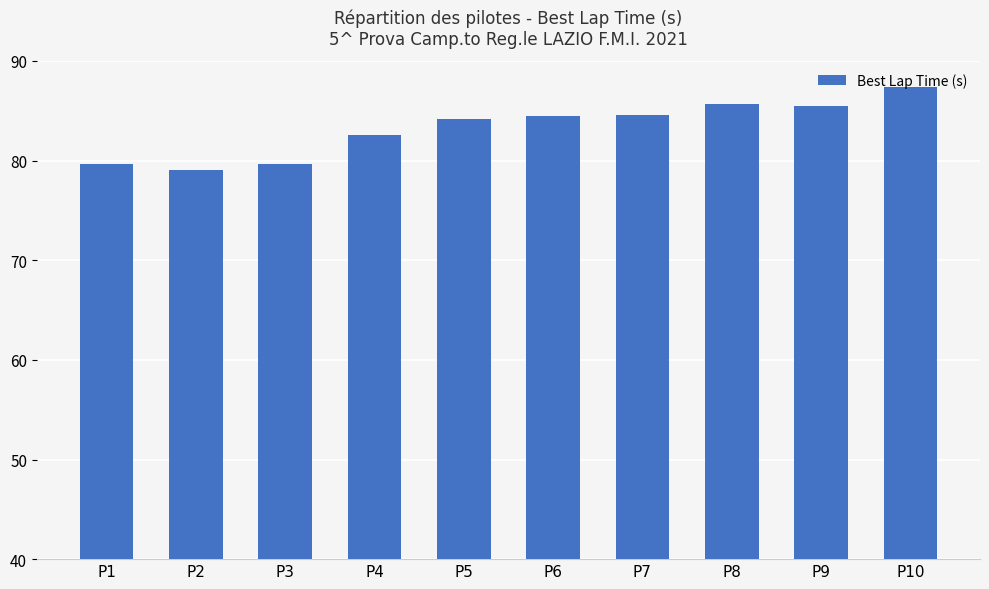

Approximately how many times larger is the value at P9 compared to P8?

1.0